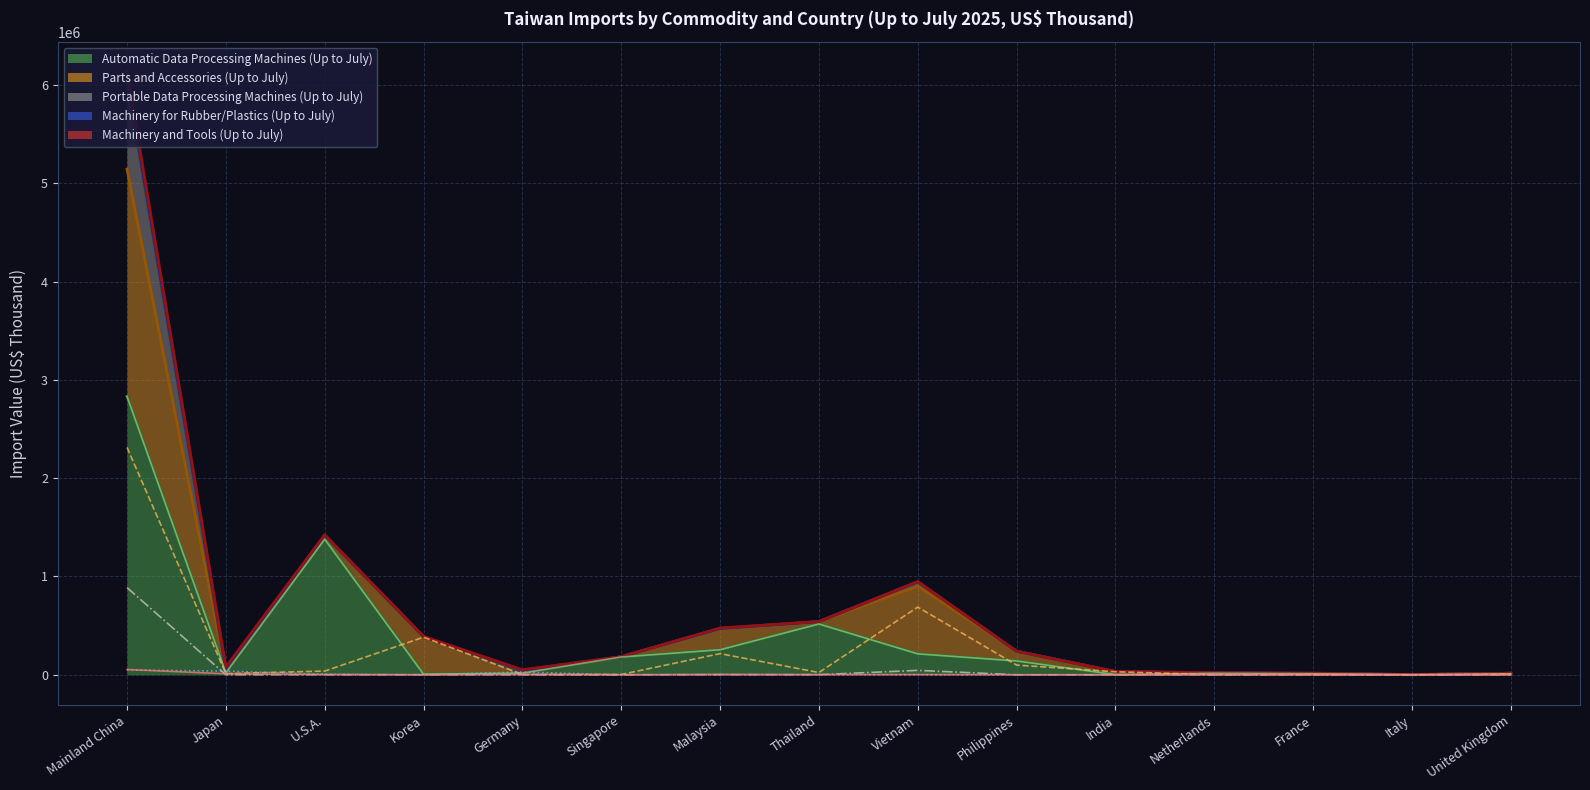

How many series are shown in this chart?

5